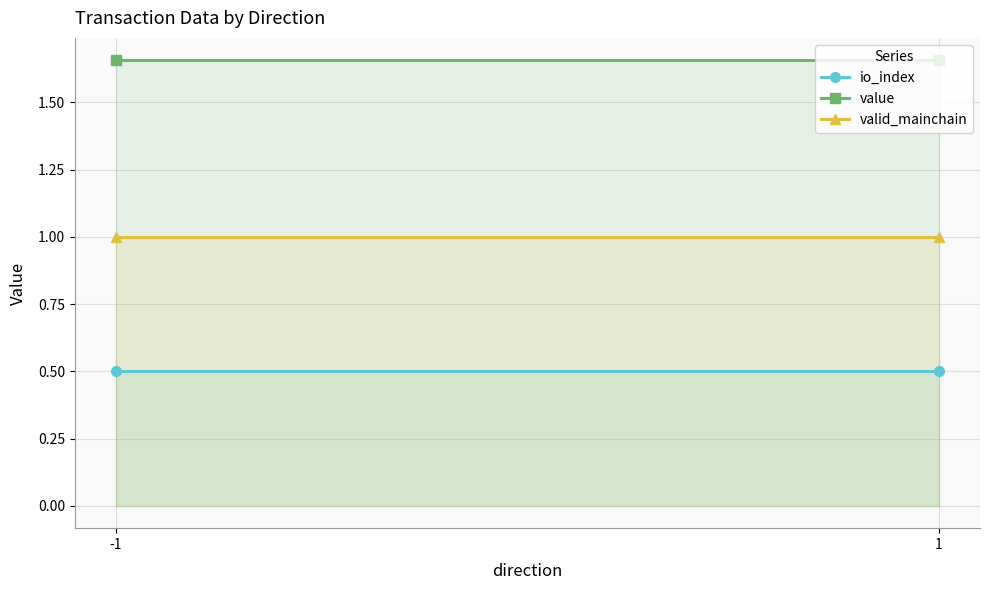

Is it true that io_index equals 0.7 at -1?

False